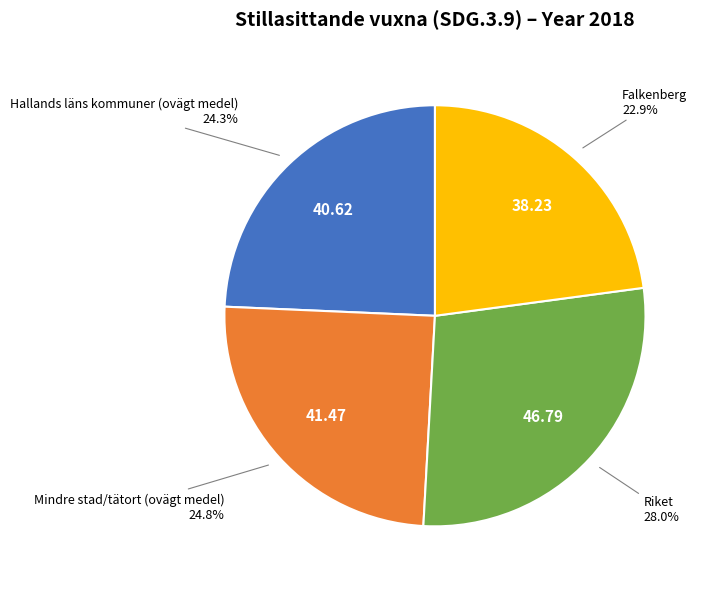

What percentage do Falkenberg and Hallands läns kommuner (ovägt medel) together represent?

47.2%